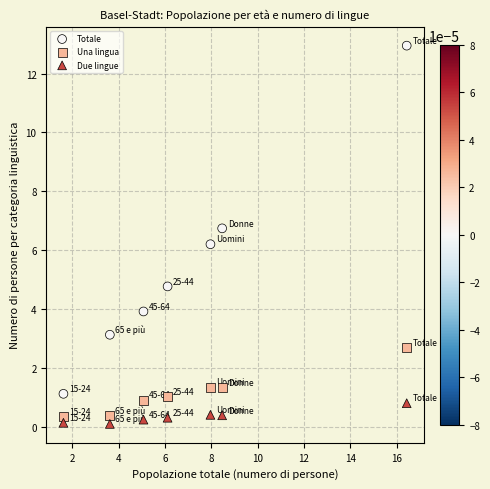

Which series reaches the minimum Y coordinate?

Due lingue